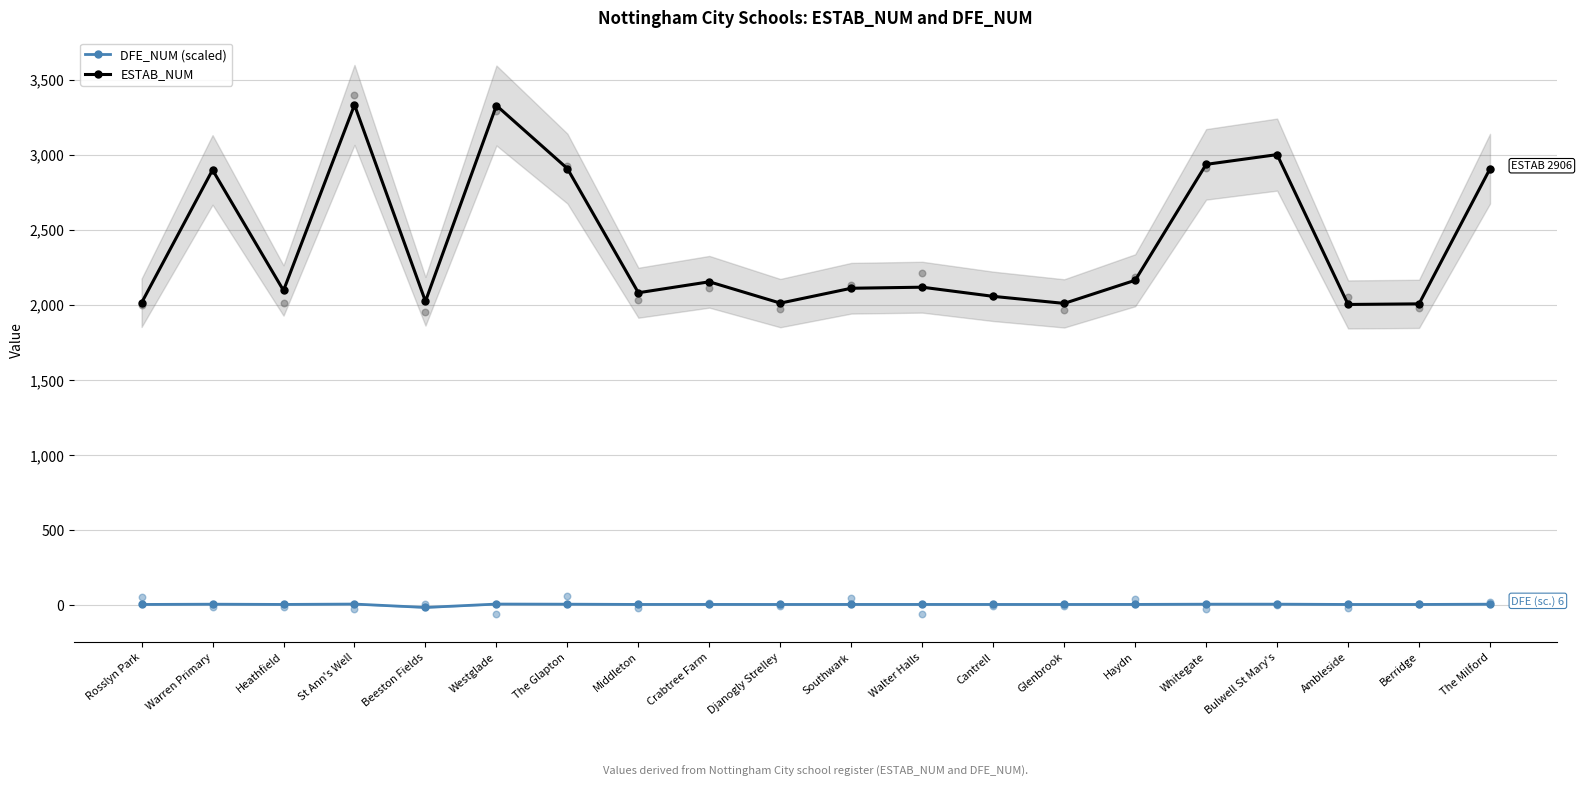

At which category is the sum across all series the highest?

St Ann's Well